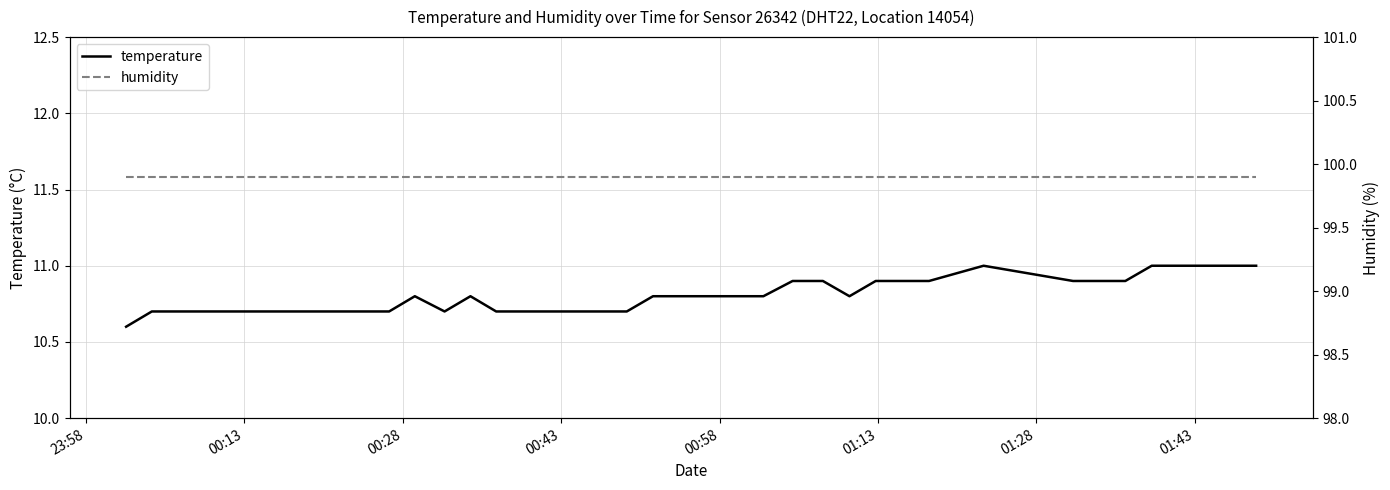

What is the maximum value for temperature?

11.0